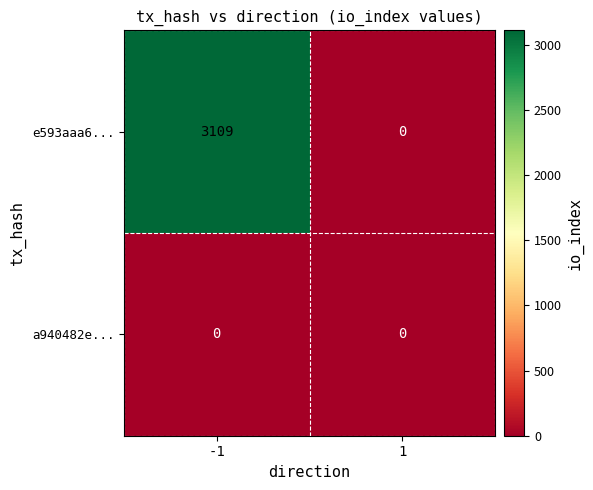

Which series has the widest spread of values?

e593aaa6...